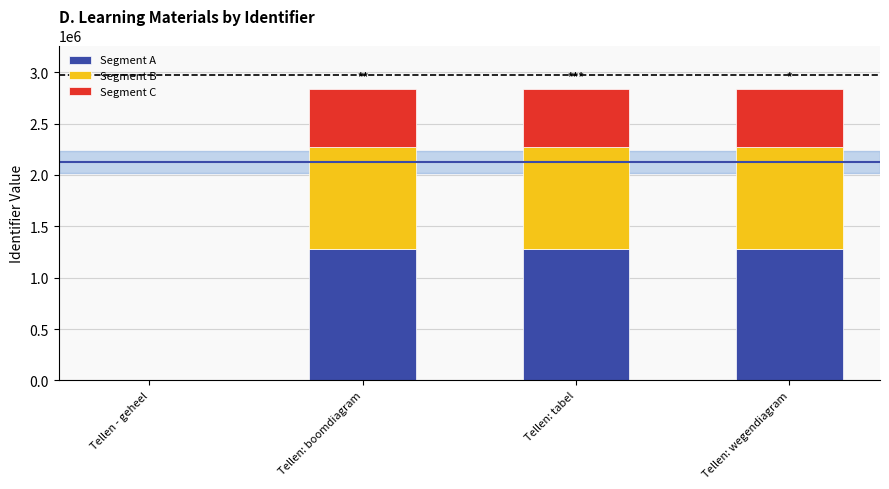

Count the number of data series in this chart.

3